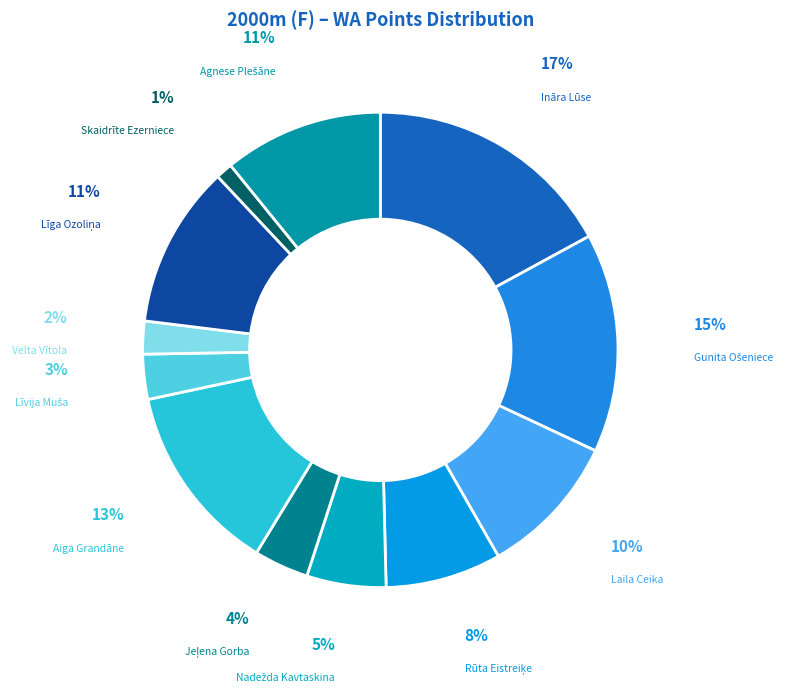

What is the smallest slice in the pie chart?

Skaidrīte Ezerniece